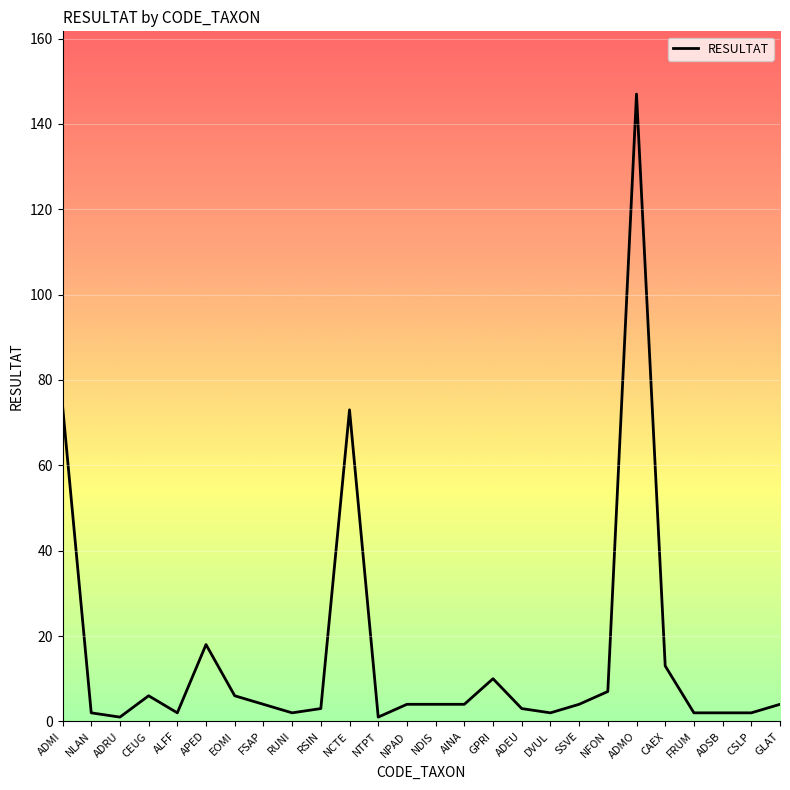

What is the smallest value displayed?

1